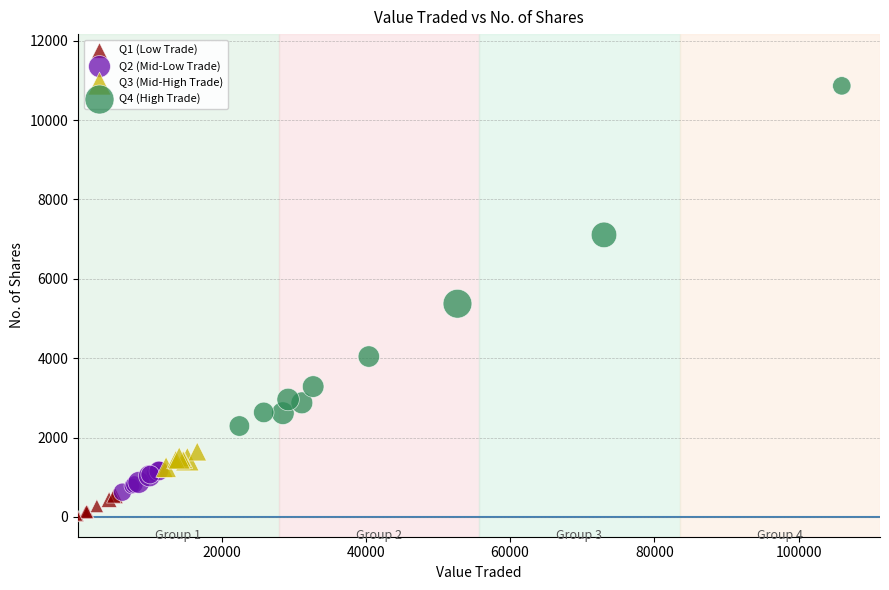

Which series reaches the minimum Y coordinate?

Q1 (Low Trade)